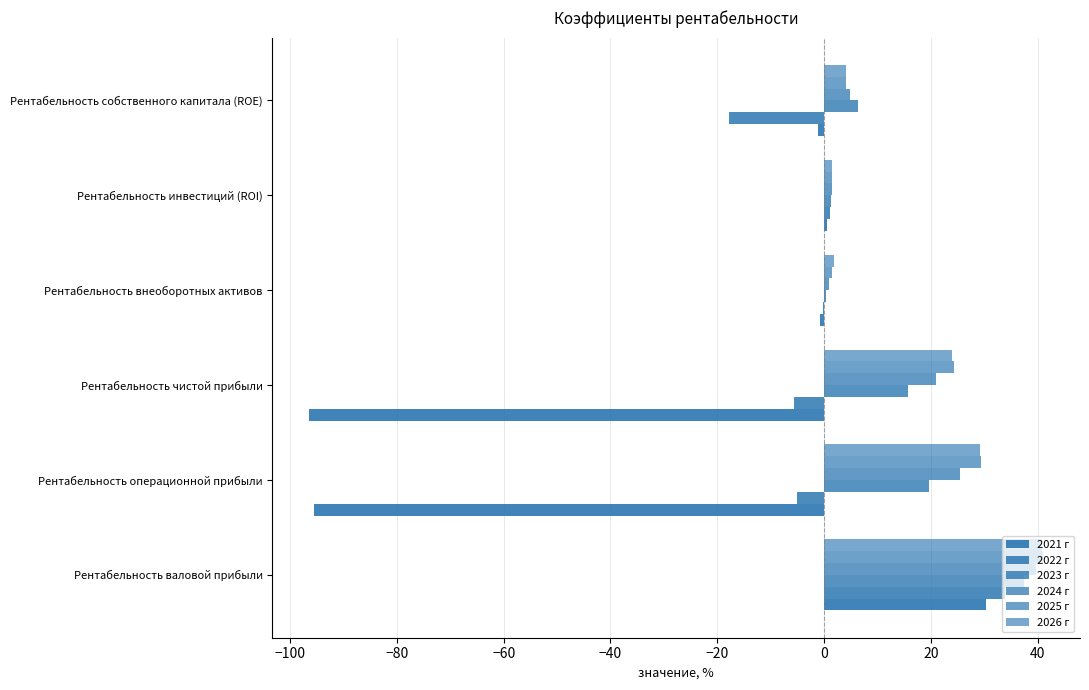

Reading left to right, list all the values displayed in this chart.

2021 г: 30.3	-95.4	-96.4	-0.7	0.5	-1.0
2022 г: 33.9	-5.0	-5.6	-0.1	1.1	-17.8
2023 г: 37.5	19.6	15.7	0.4	1.4	6.4
2024 г: 39.6	25.5	20.9	0.8	1.4	4.8
2025 г: 41.1	29.4	24.4	1.5	1.5	4.1
2026 г: 40.9	29.3	24.0	1.8	1.5	4.2